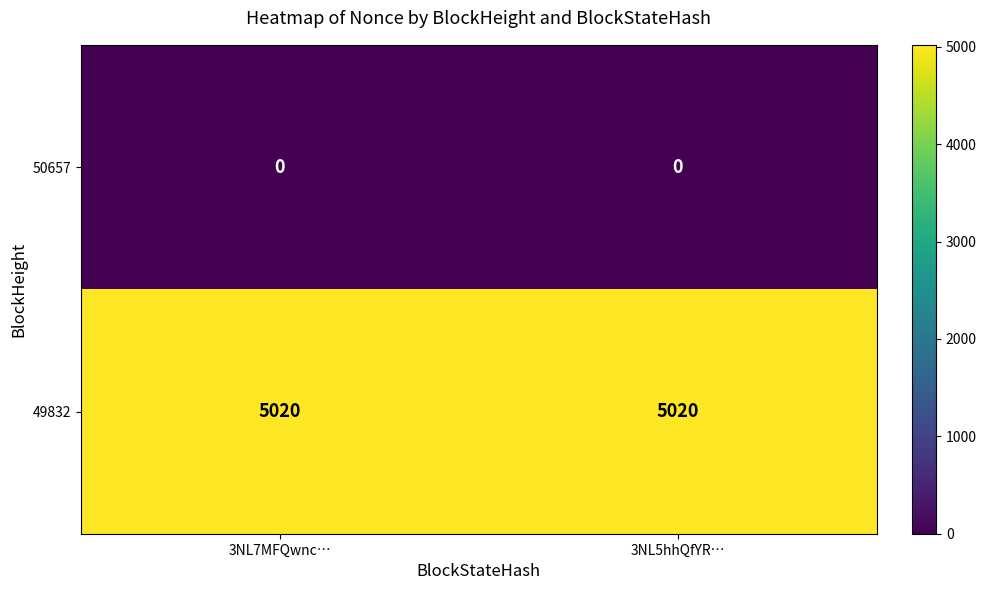

What is the highest value of the 49832 series?

5020